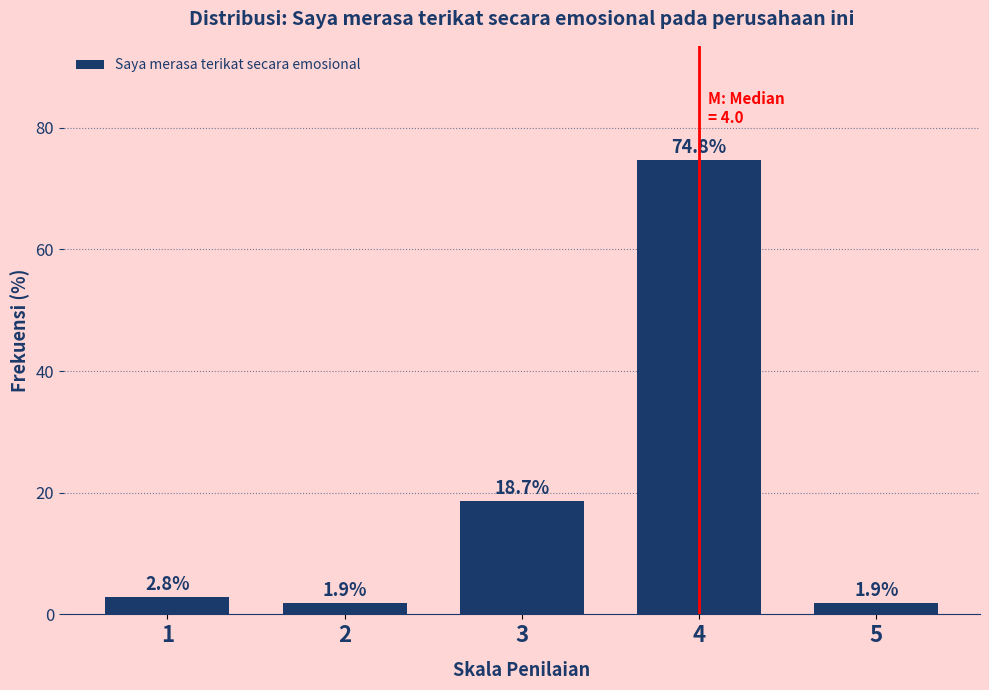

Reading left to right, what are all the values shown in this chart?

1=2.8	2=1.9	3=18.7	4=74.8	5=1.9